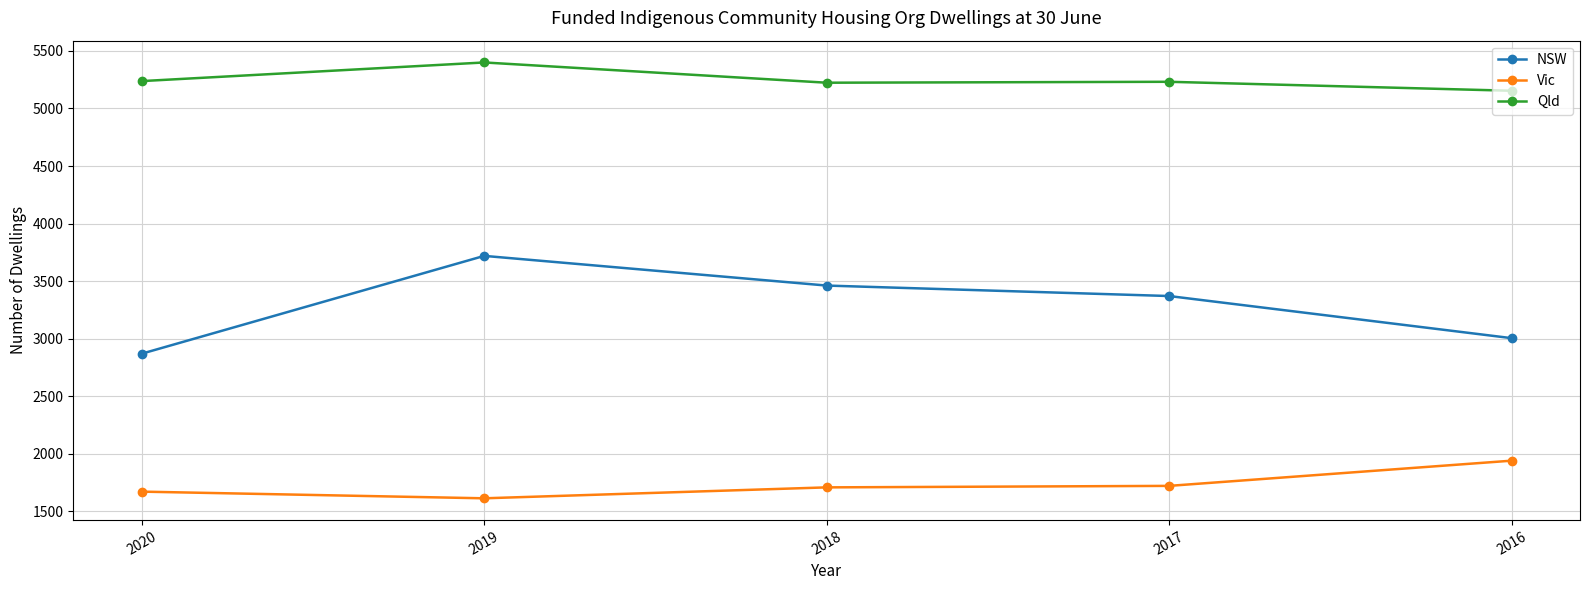

What is the difference between the NSW values at 2020 and 2017?

501